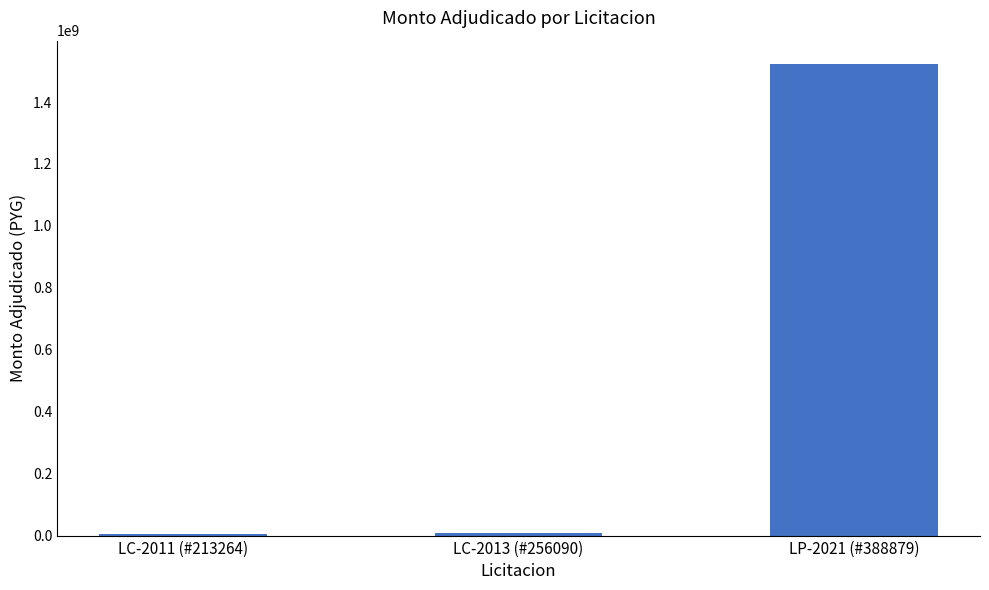

How many data points are less than 7200000?

1